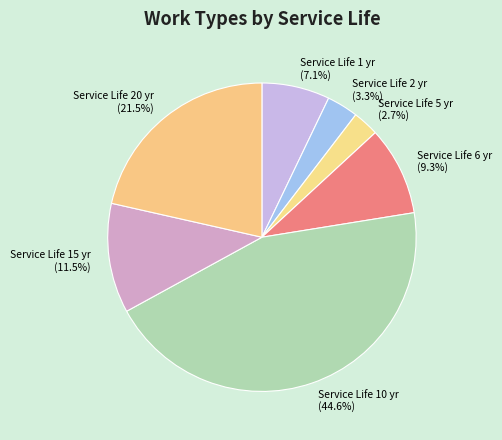

What is the smallest slice in the pie chart?

Service Life 5 yr